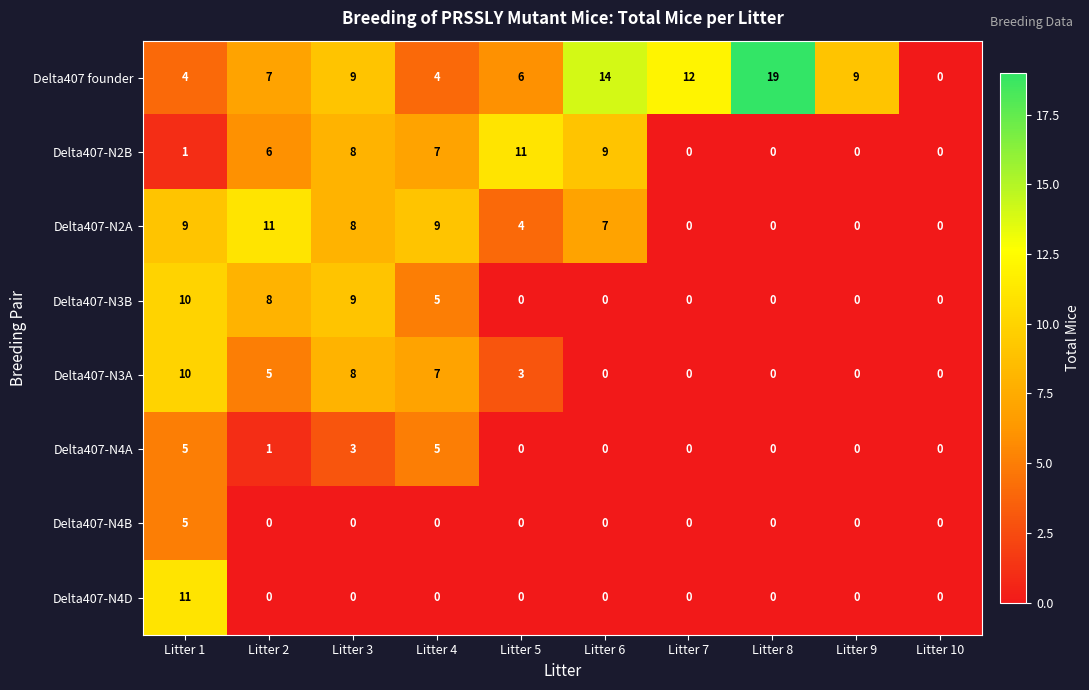

Which series has the largest range (max minus min)?

Delta407 founder